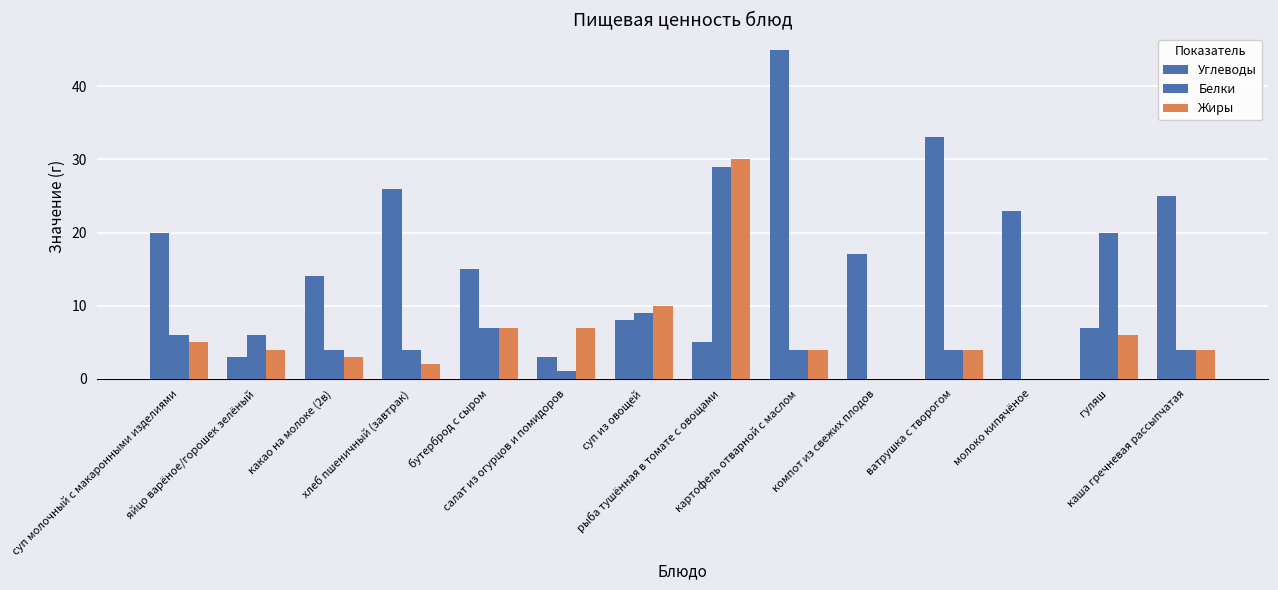

What is the label of the 9th bar from the right?

салат из огурцов и помидоров